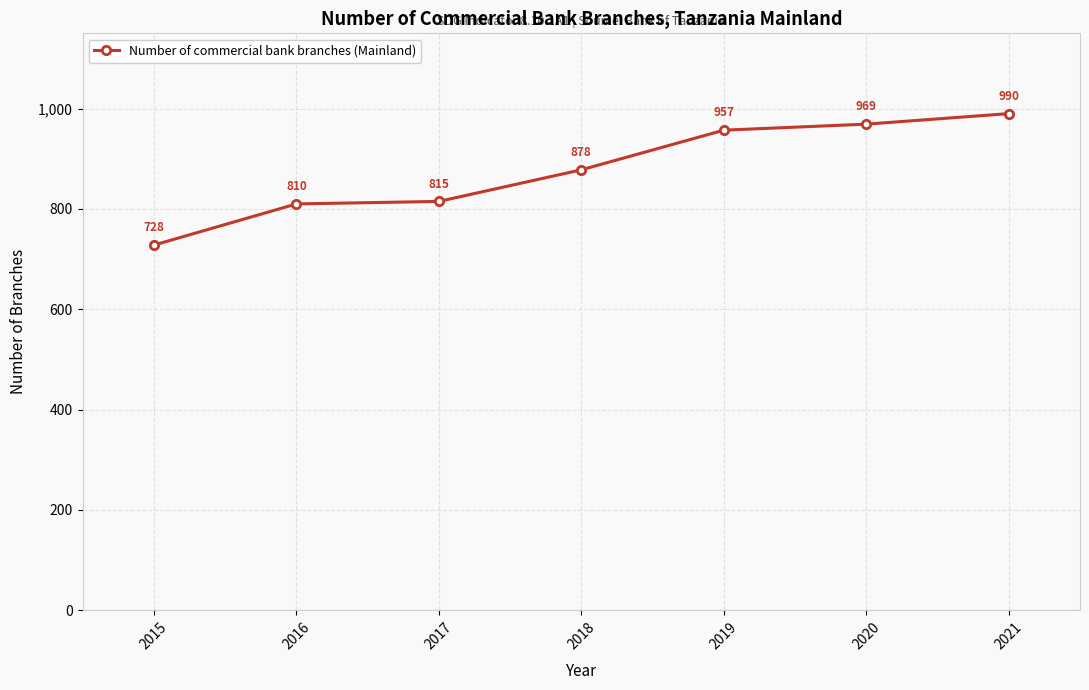

Does the chart have visible grid lines?

Yes